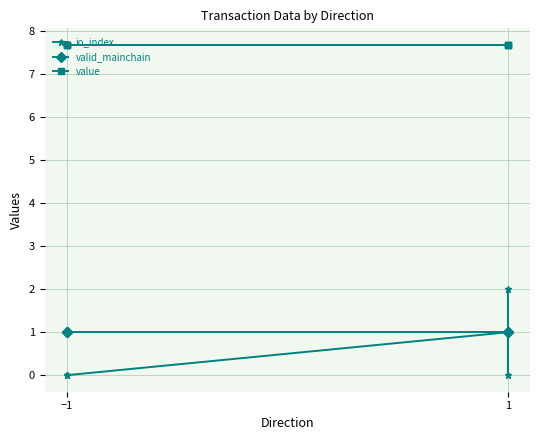

True or false: value and valid_mainchain intersect in this chart.

False